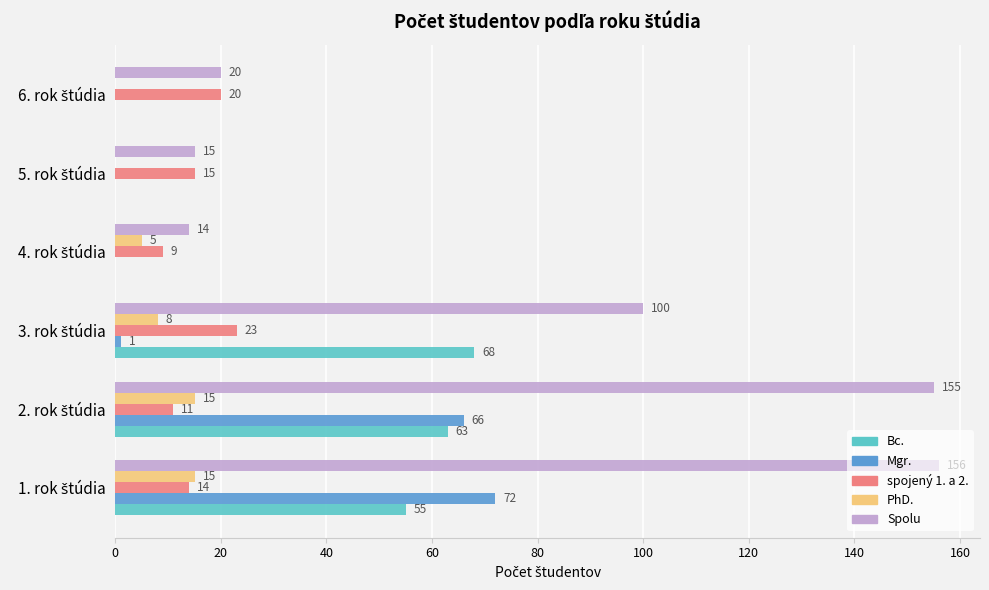

What is the maximum value shown in the chart?

156